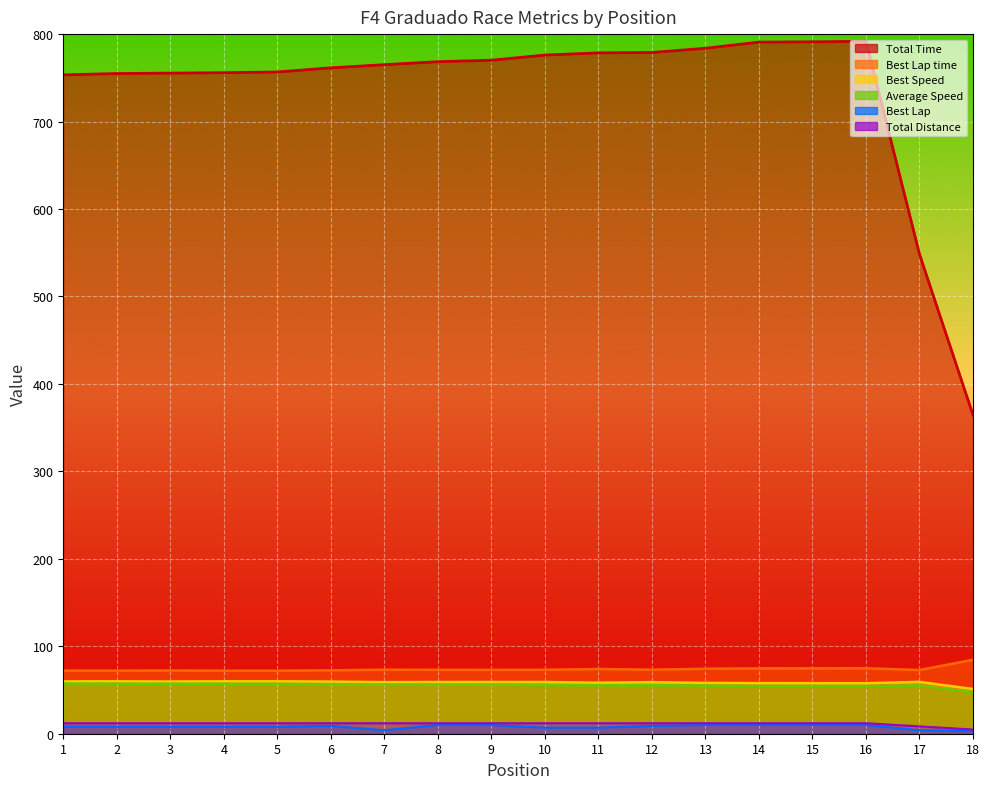

True or false: Best Lap time and Total Distance intersect in this chart.

False